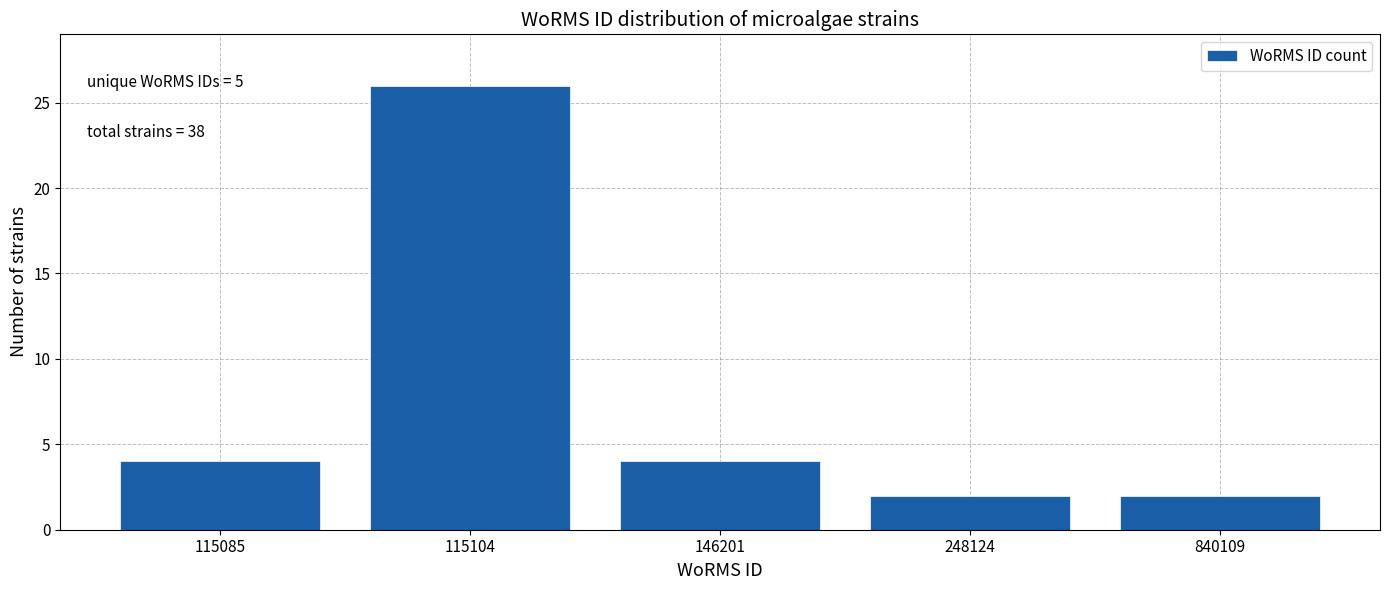

Reading left to right, list all the values displayed in this chart.

4	26	4	2	2